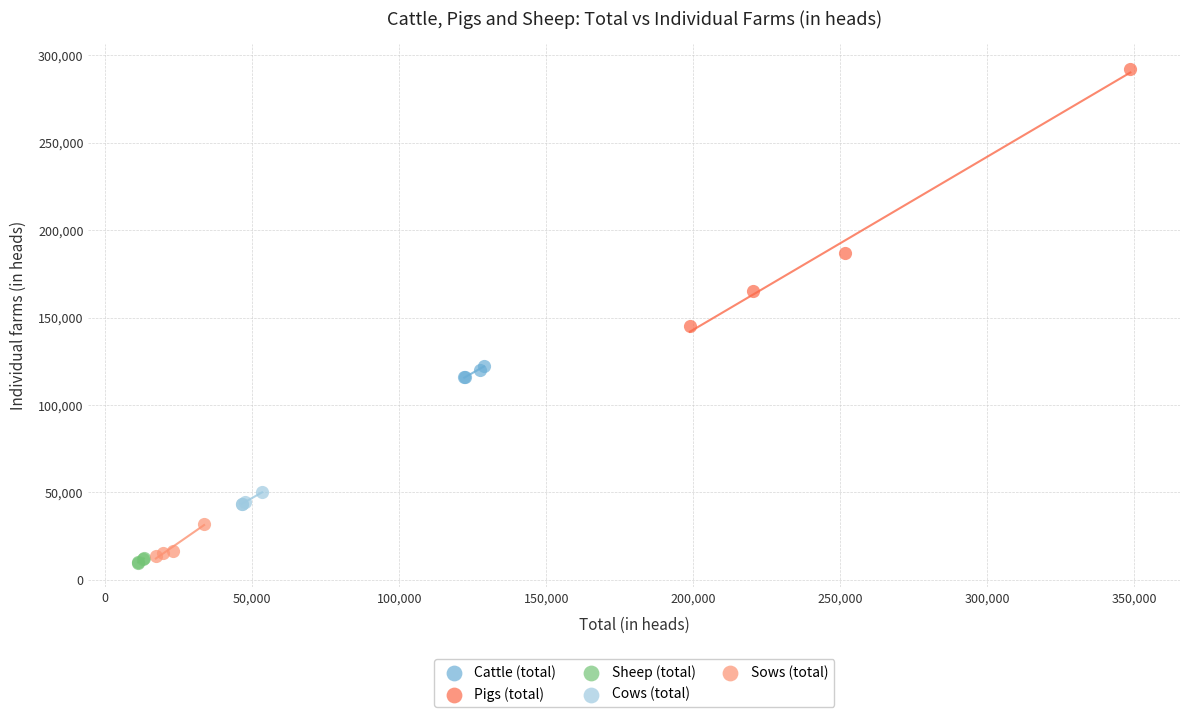

Which series reaches the maximum Y coordinate?

Pigs (total)